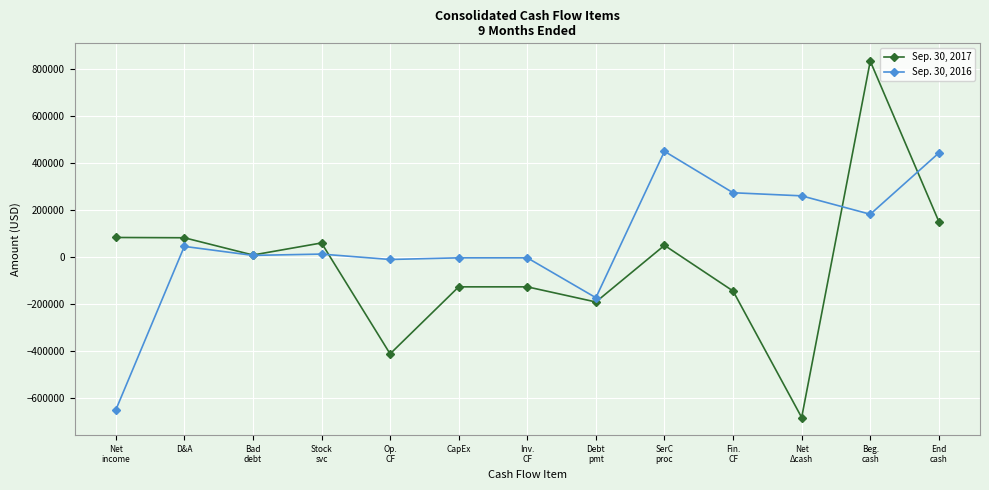

How many data points does each series have?

13